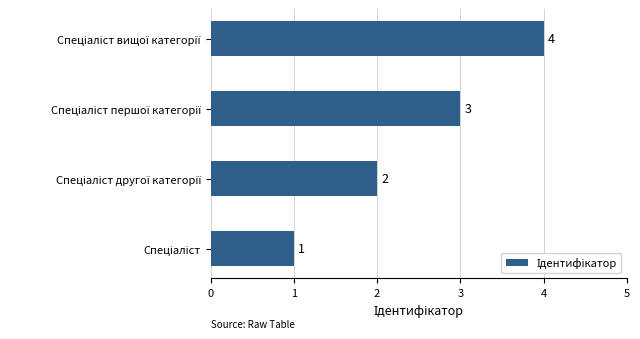

What is the difference between the maximum and minimum values?

3